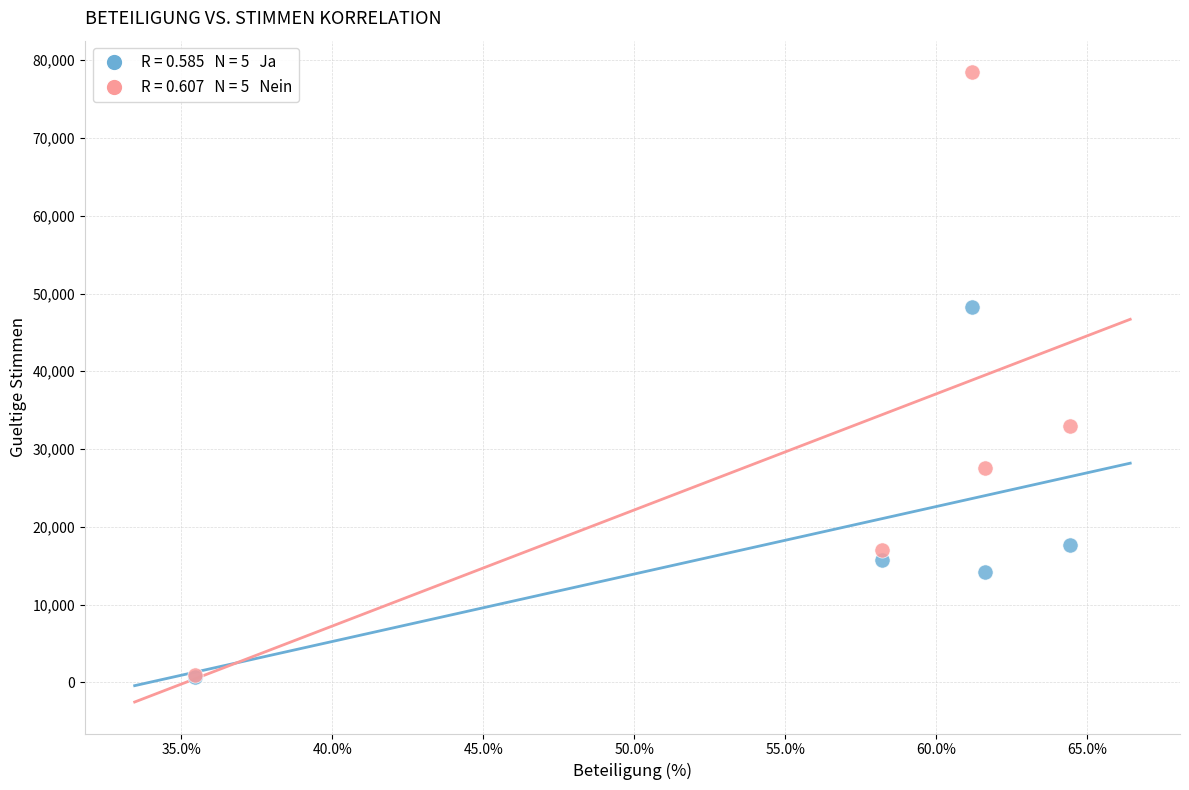

Across all series, what Y value is closest to 39551?

32970